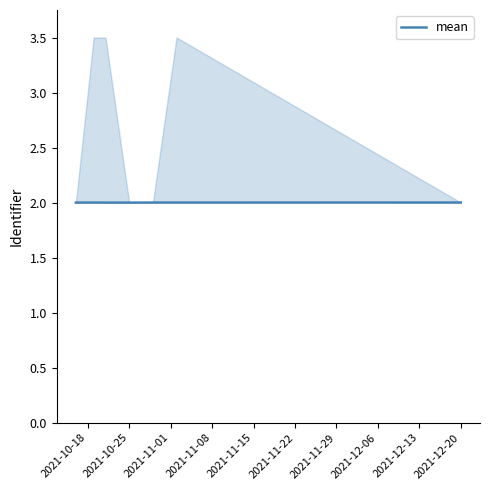

Is it true that the value at 2021-10-18 is 2.0?

True